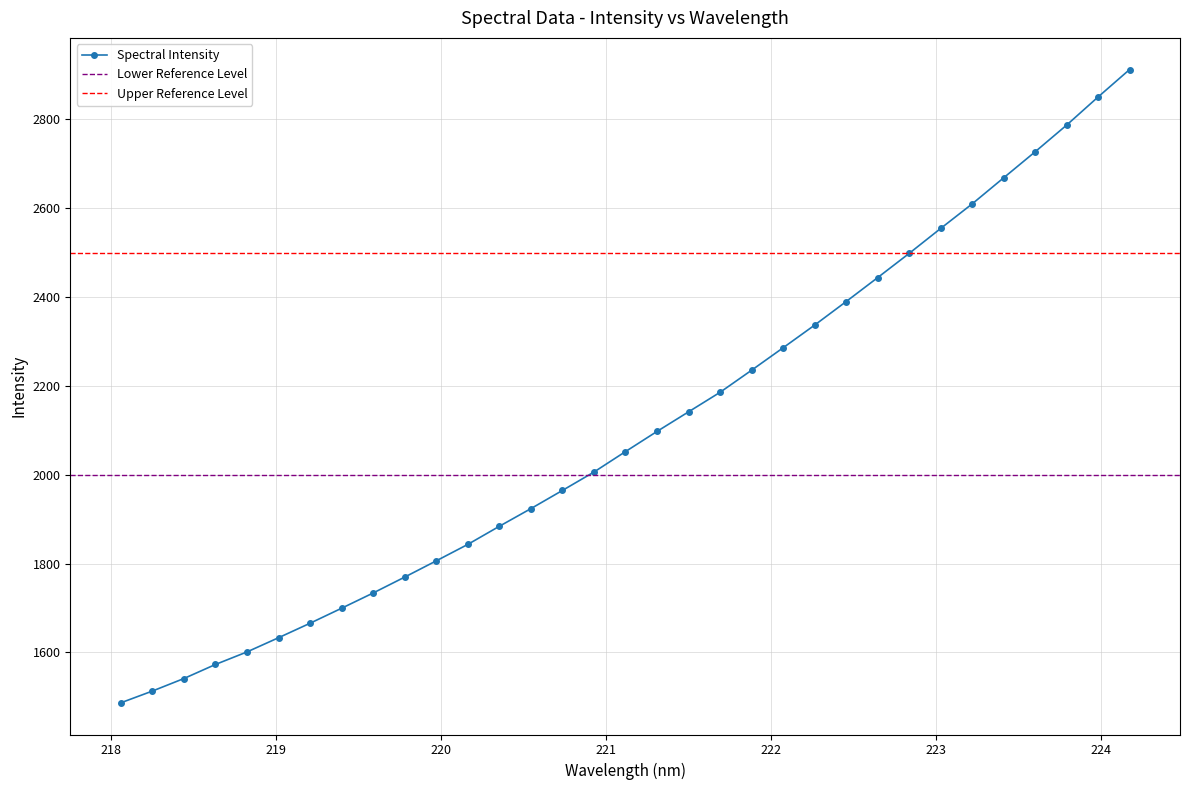

Count the number of categories in the chart.

33